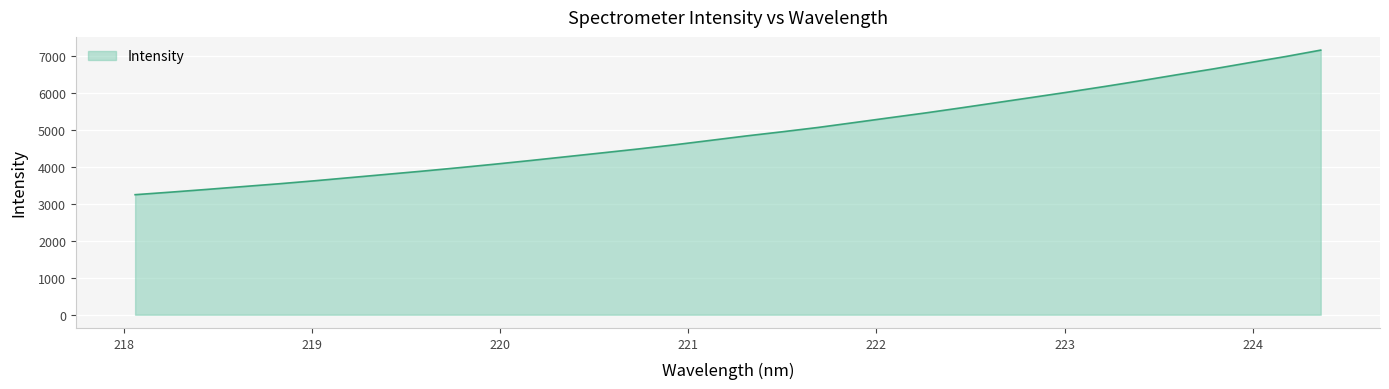

Does the chart have visible grid lines?

Yes